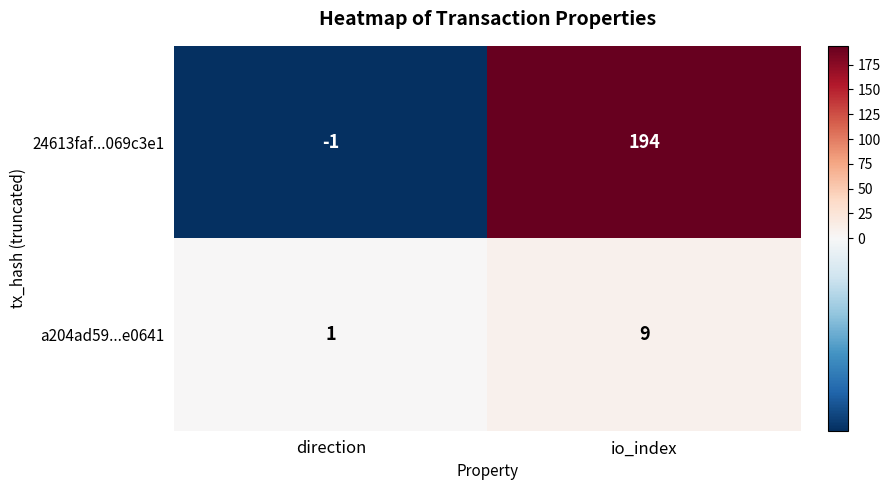

Count the number of data series in this chart.

2